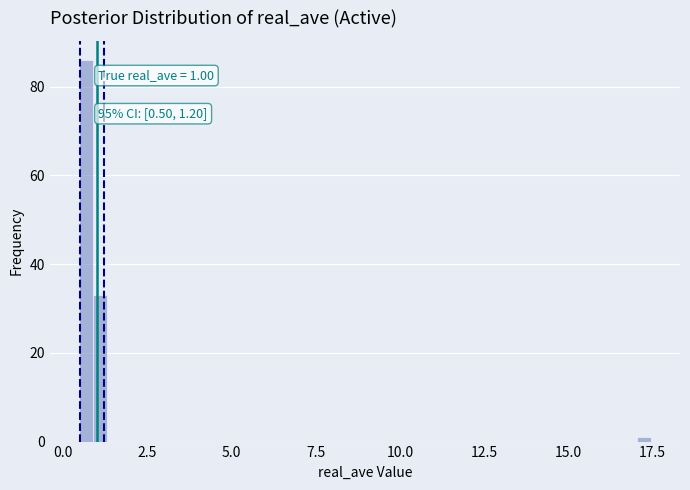

Around what value on the x-axis is the tallest bar? Give the approximate position of its centre, as read against the axis.

0.5